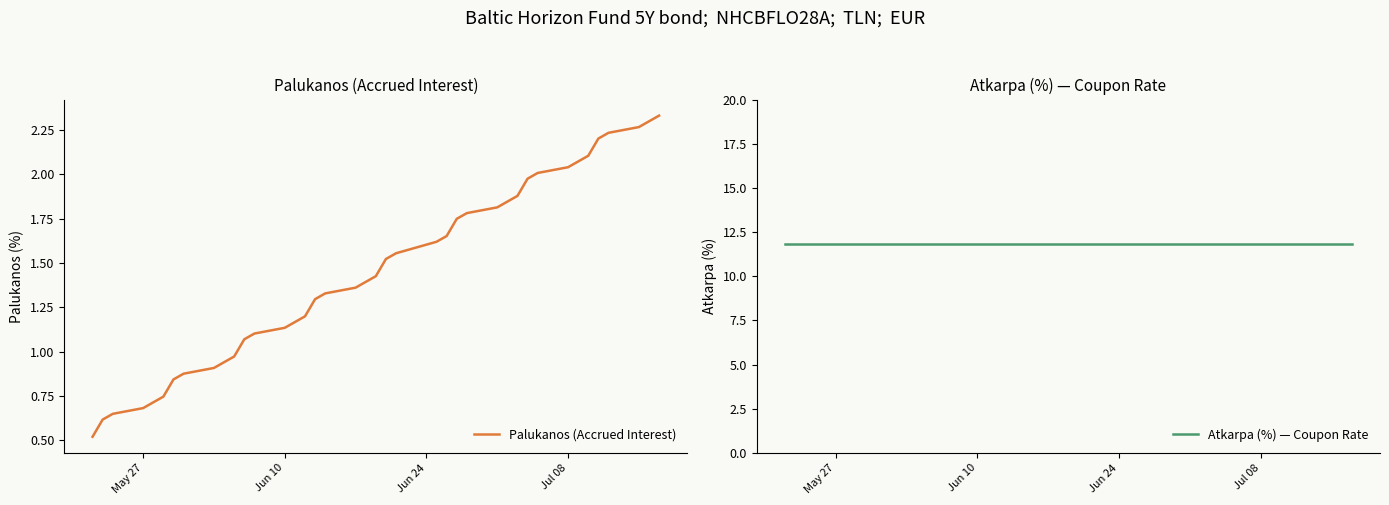

What is the minimum value shown in the chart?

0.5